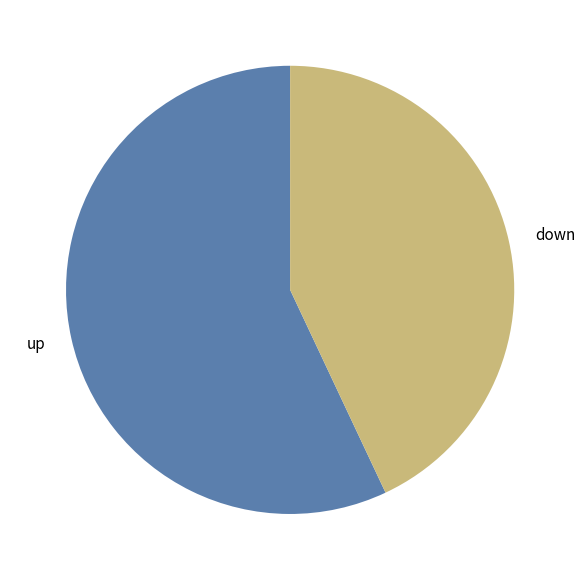

True or false: down accounts for 29% of the total.

False